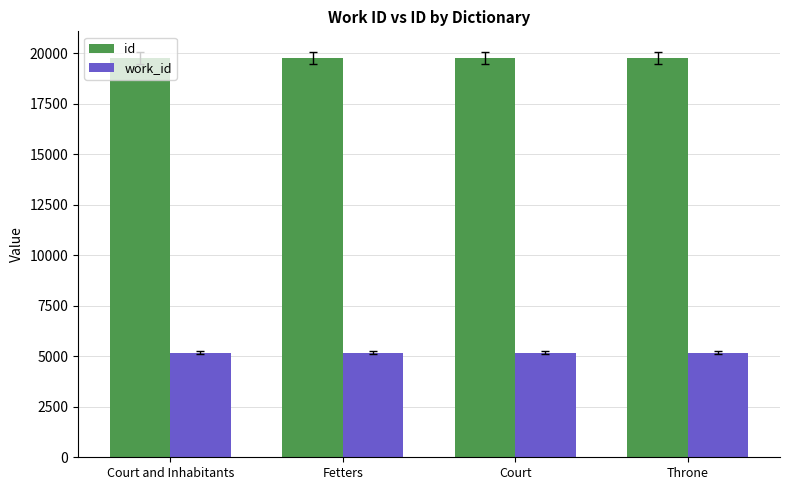

What is the minimum value for id?

19786